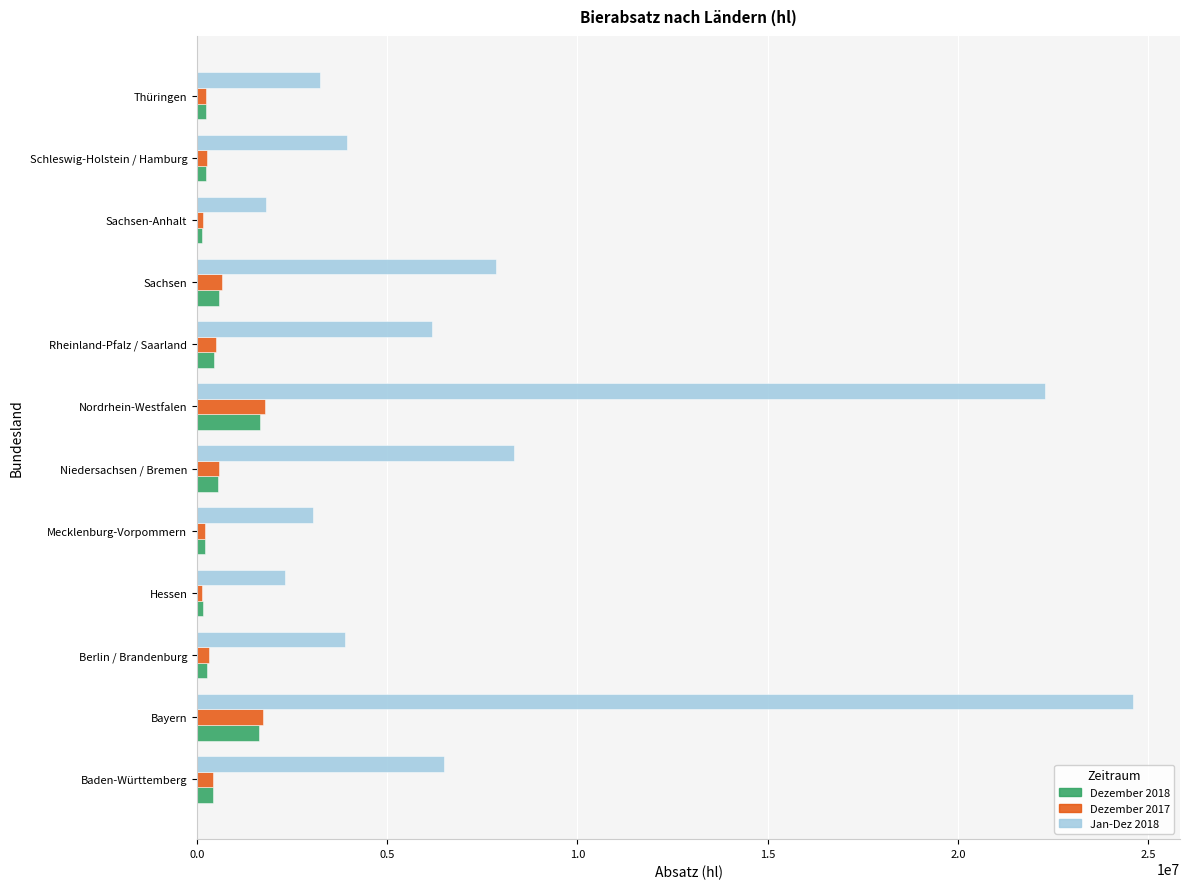

At which category is the sum across all series the highest?

Bayern